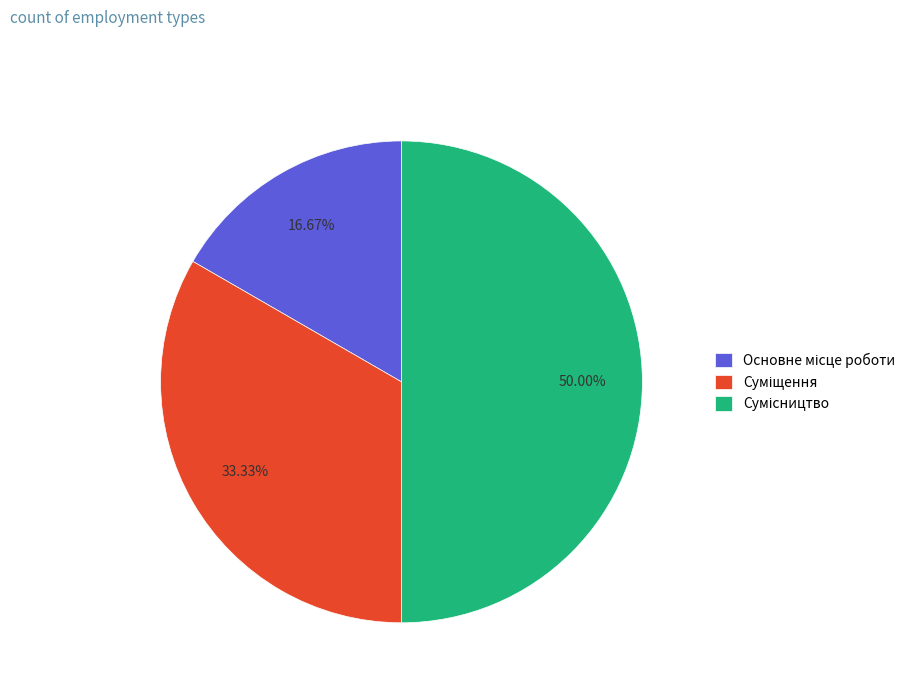

How many segments does this pie chart have?

3